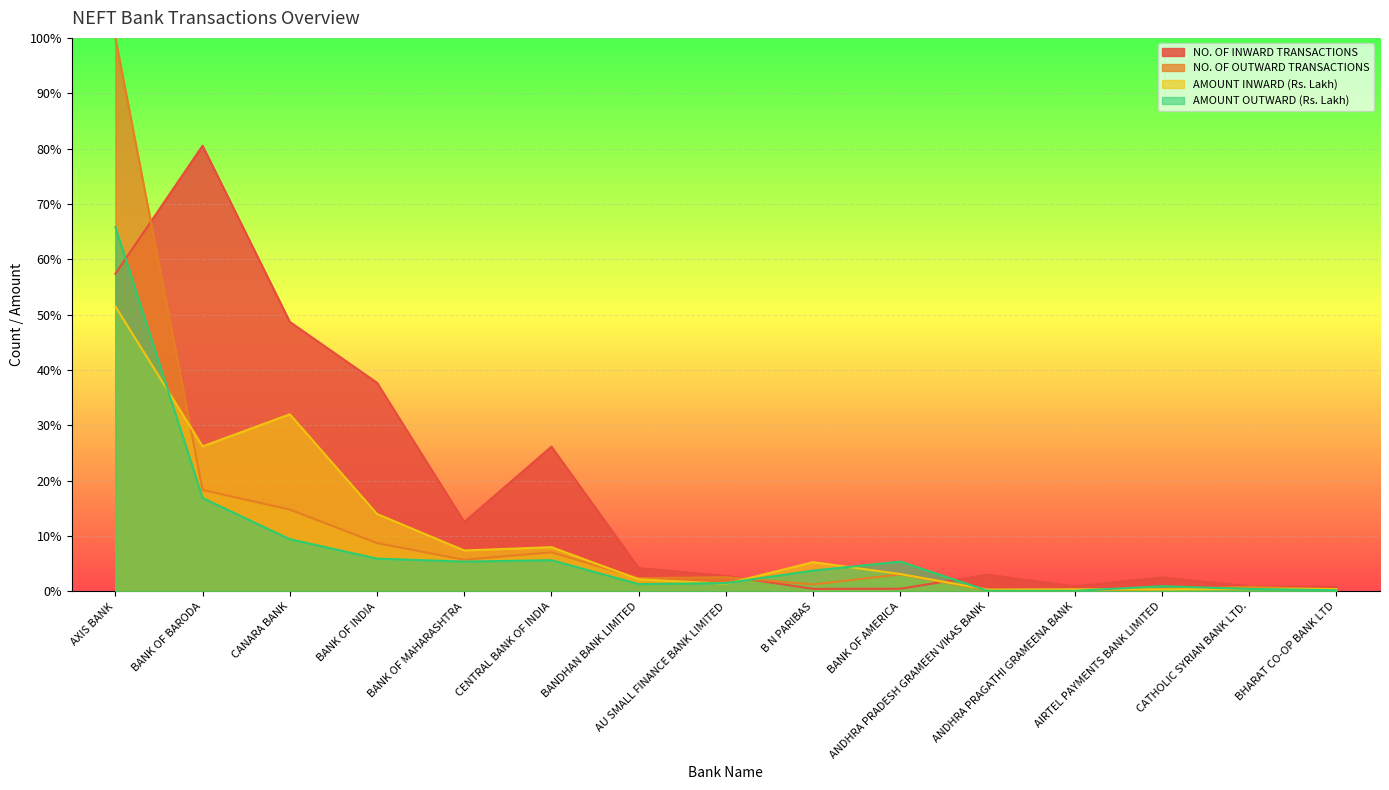

Which has a higher value, AXIS BANK or BANK OF BARODA?

BANK OF BARODA